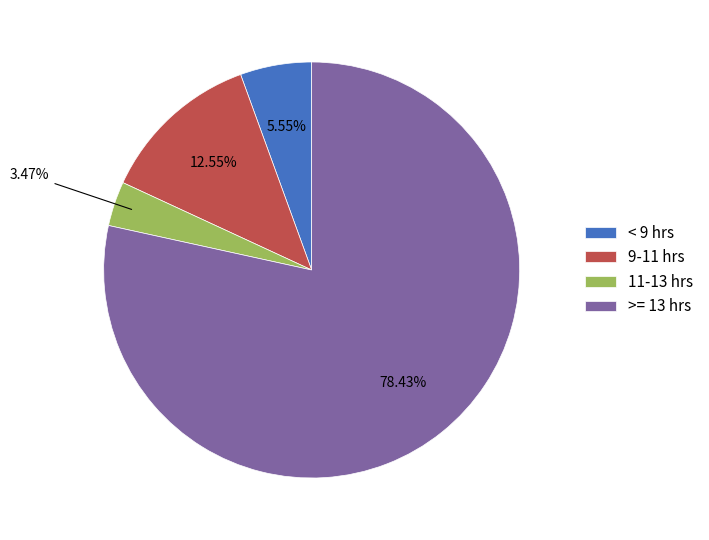

Between >= 13 hrs and 9-11 hrs, which is larger?

>= 13 hrs